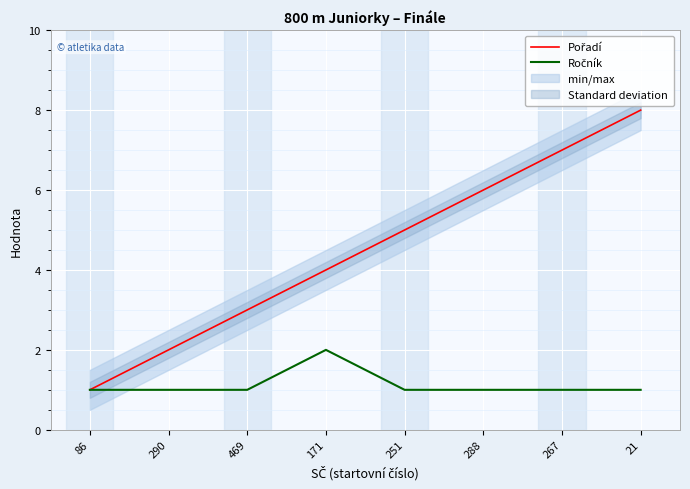

Which series changed the most between 86 and 288?

Pořadí